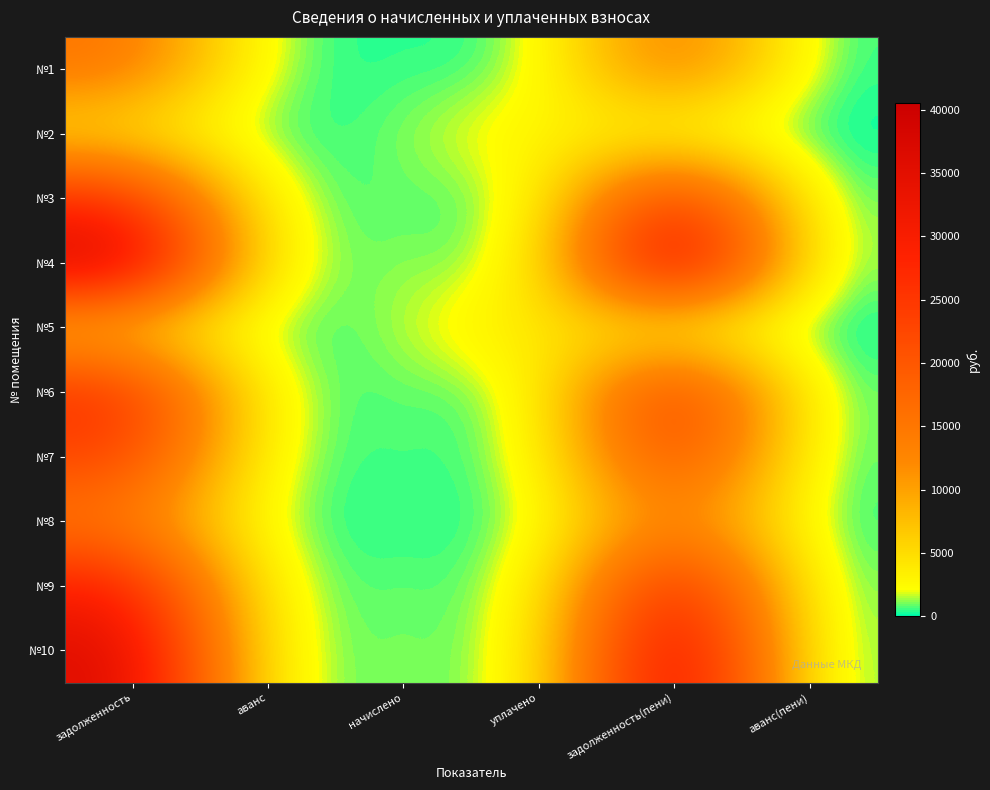

At how many categories does at least one series exceed 27018?

2